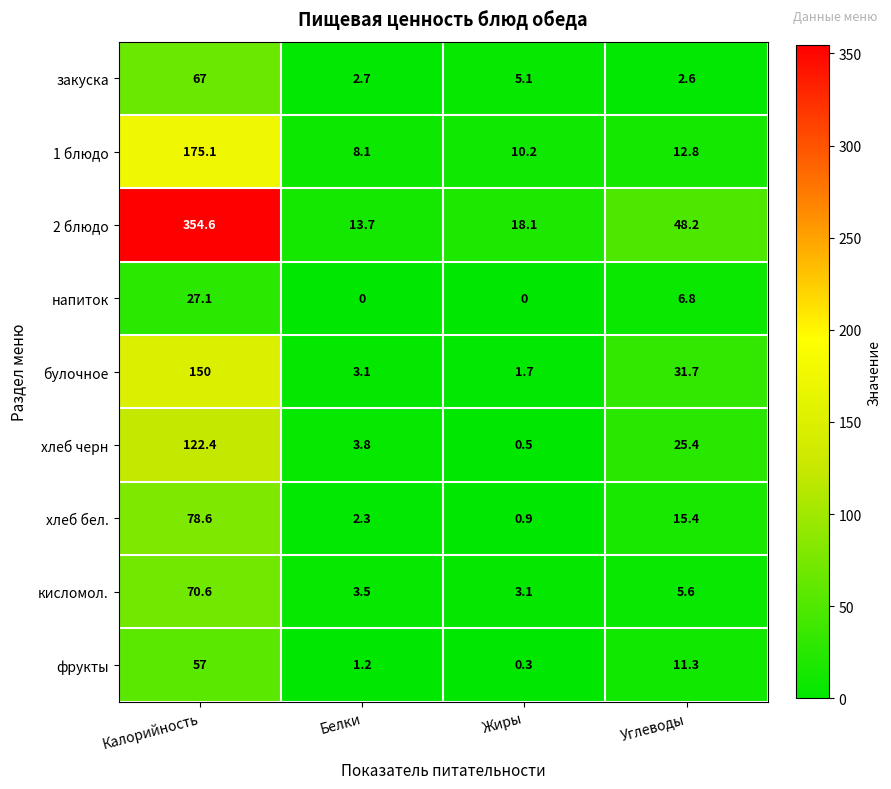

Is it true that закуска equals 9.1 at Жиры?

False